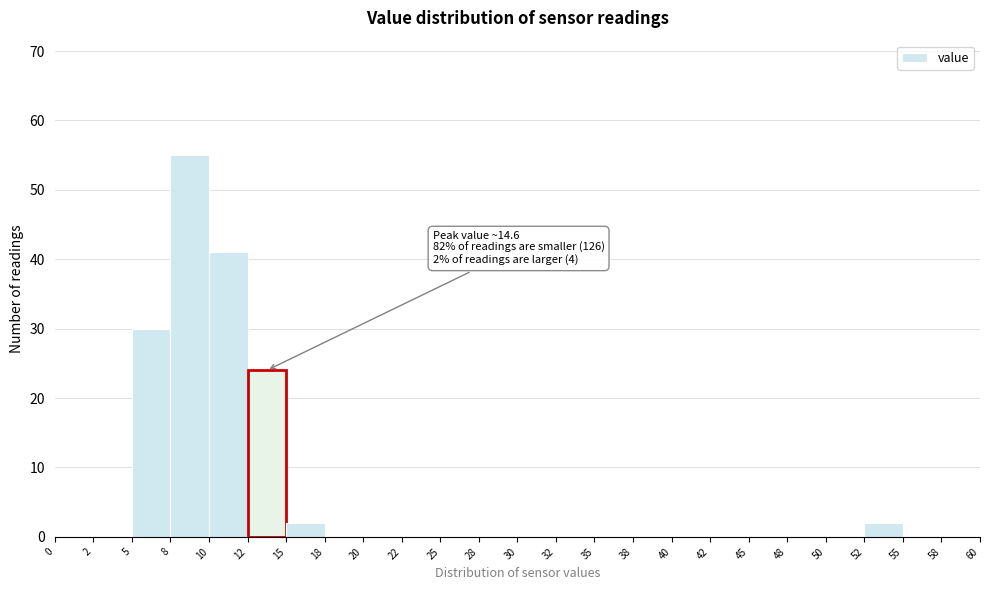

Which range on the x-axis has the tallest bar?

8 to 10